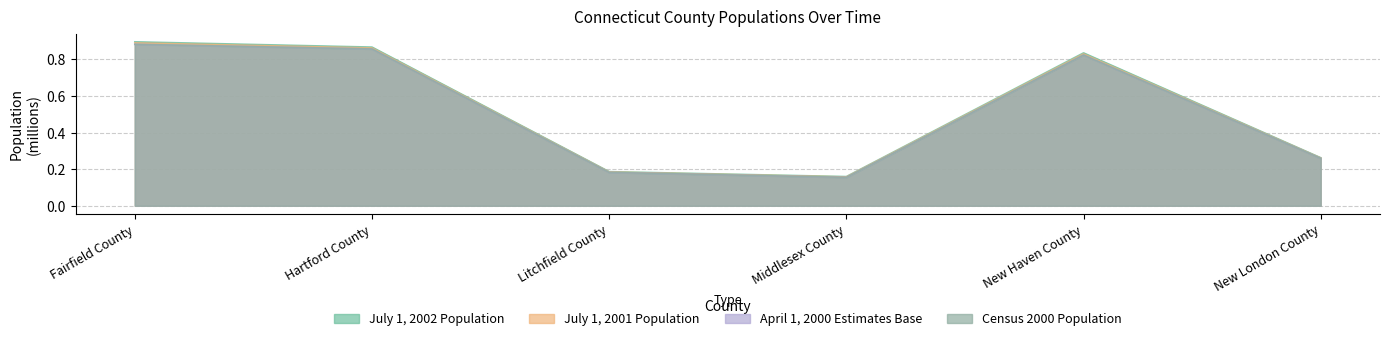

What is the total value across all series at Litchfield County?

0.7